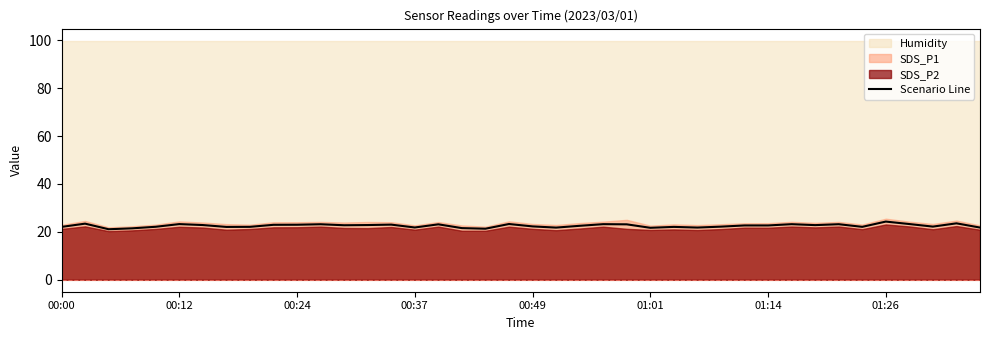

How many lines are shown in the chart?

1